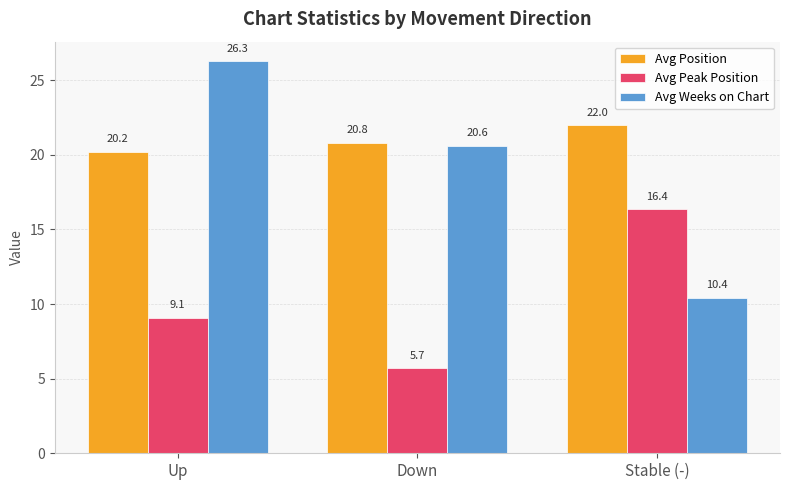

At which label does Avg Peak Position first exceed 9?

Up